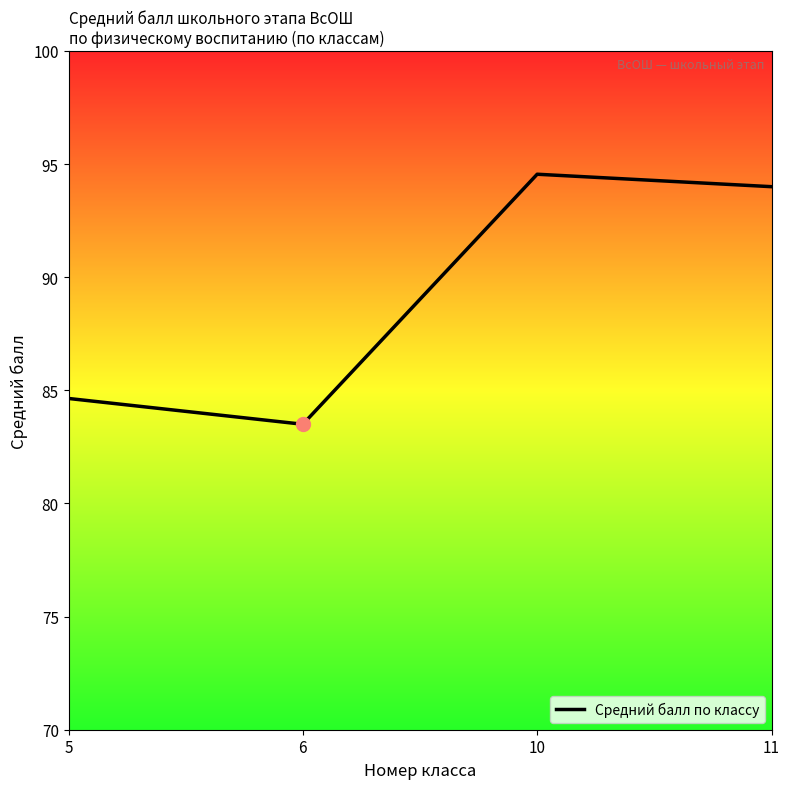

Is this an area chart (filled region under the line)?

No